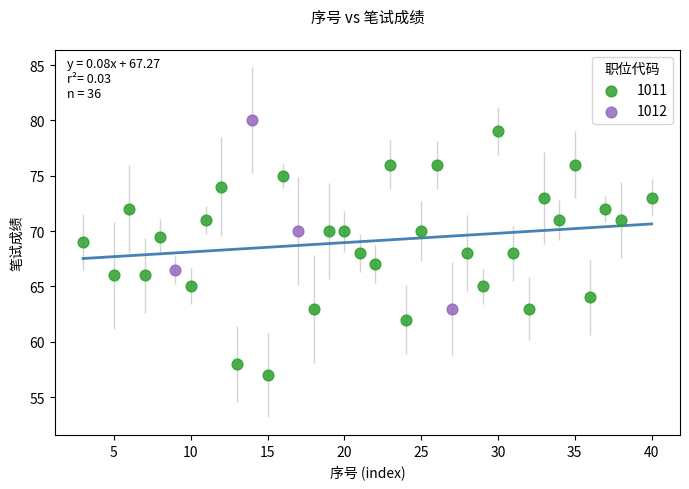

Which series contains the lowest Y value?

1011